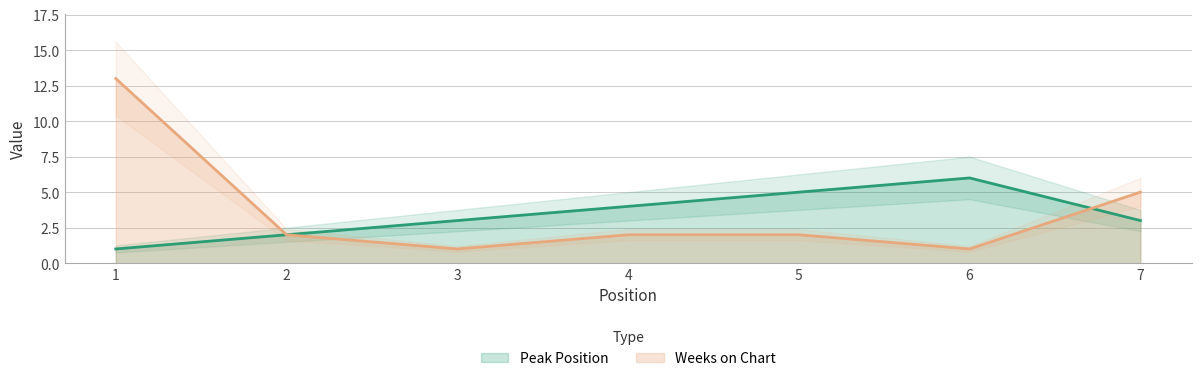

Where do Weeks on Chart and Peak Position first cross each other?

6 and 7